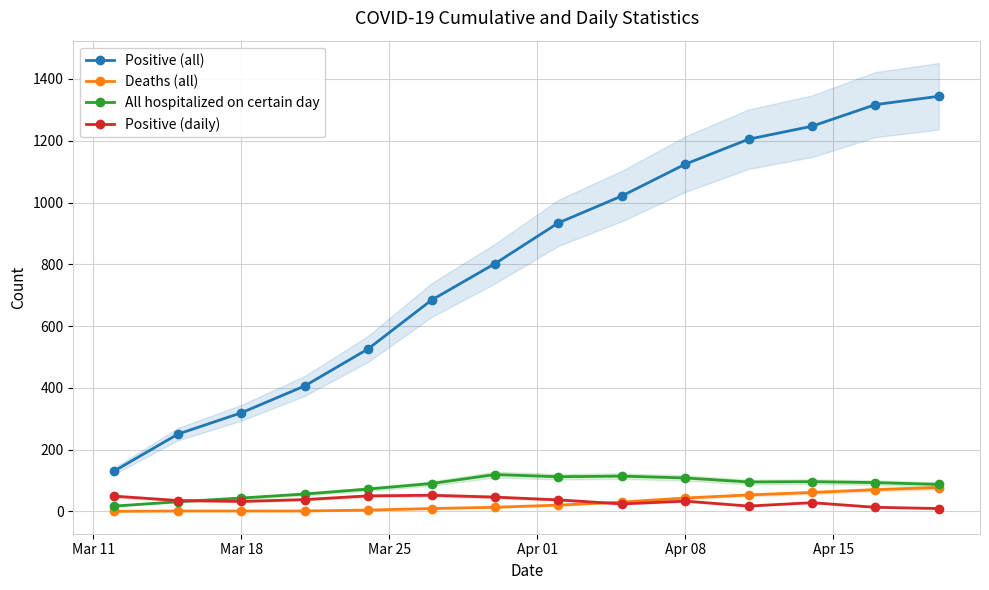

True or false: Positive (all) and Deaths (all) cross at least once.

False